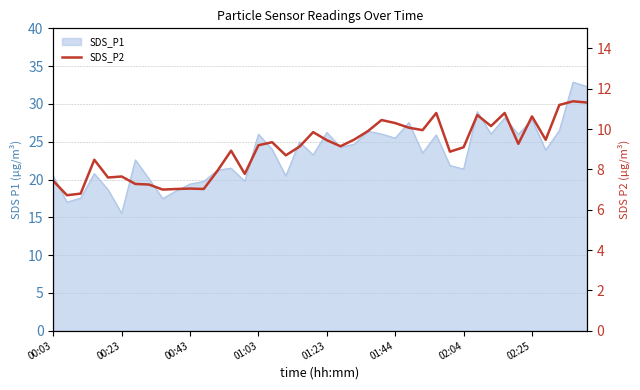

Is it true that the value at 8 is 7.0?

True